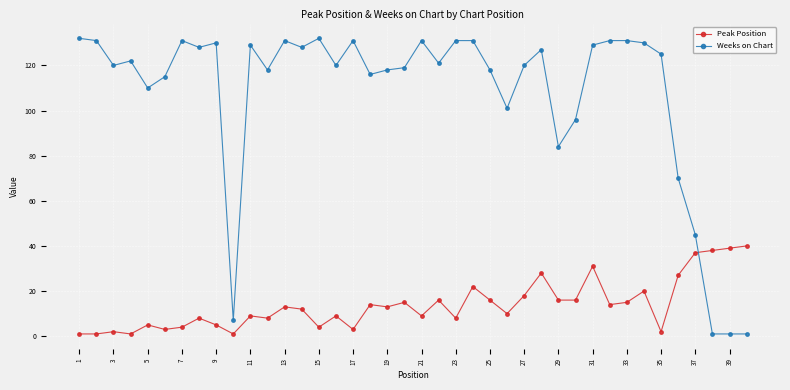

How many intersections are there between Peak Position and Weeks on Chart?

1